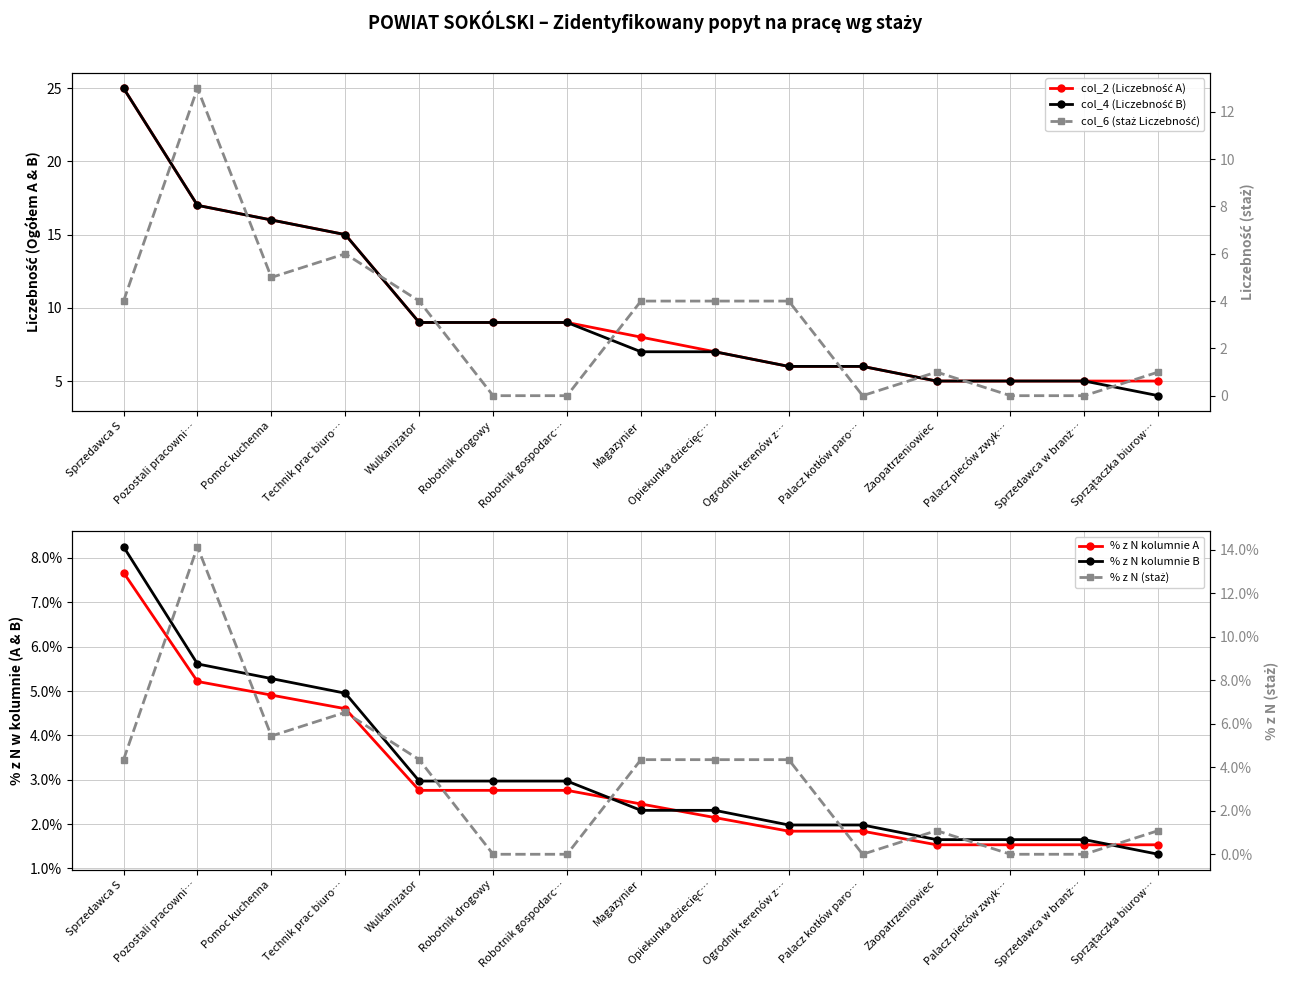

At which label is col_6 (staż Liczebność) closest to 6?

Technik prac biuro…